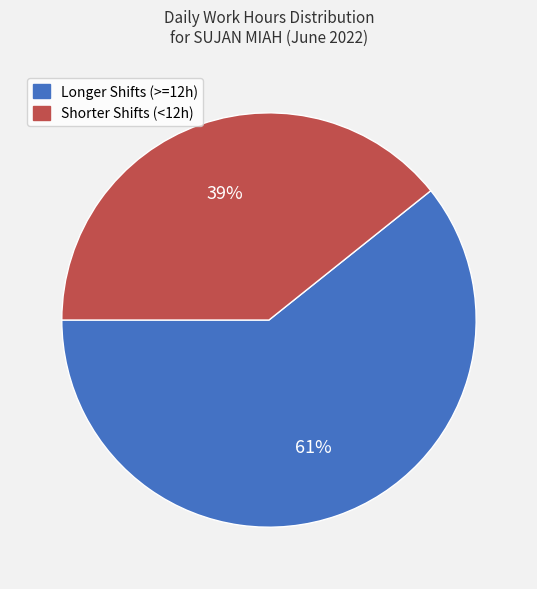

How many segments does this pie chart have?

2